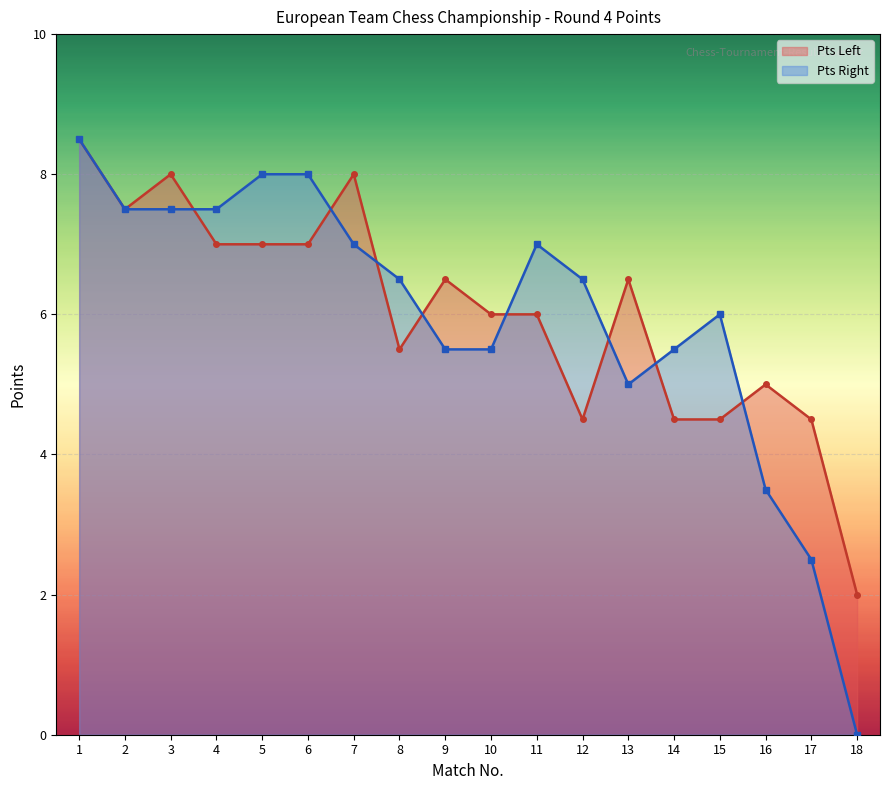

Reading right to left, list all the values displayed in this chart.

Pts Left: 18=2.0	17=4.5	16=5.0	15=4.5	14=4.5	13=6.5	12=4.5	11=6.0	10=6.0	9=6.5	8=5.5	7=8.0	6=7.0	5=7.0	4=7.0	3=8.0	2=7.5	1=8.5
Pts Right: 18=0.0	17=2.5	16=3.5	15=6.0	14=5.5	13=5.0	12=6.5	11=7.0	10=5.5	9=5.5	8=6.5	7=7.0	6=8.0	5=8.0	4=7.5	3=7.5	2=7.5	1=8.5